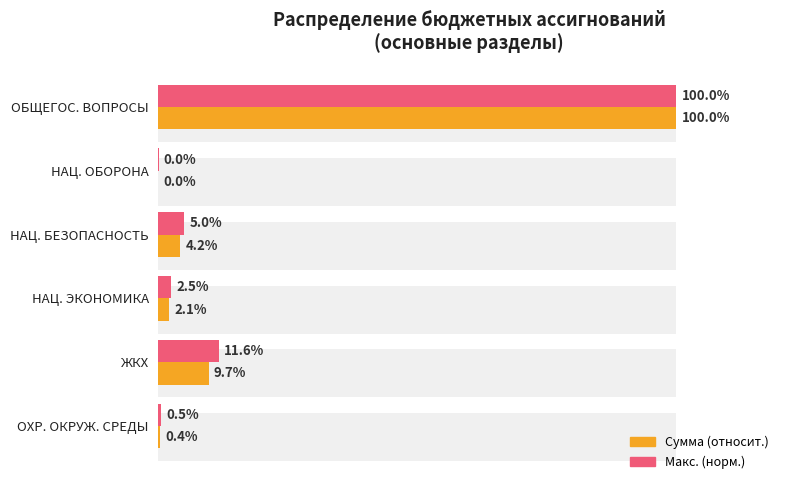

What is the value of the Максимум (норм.) bar at the 1st from the left?

100.0